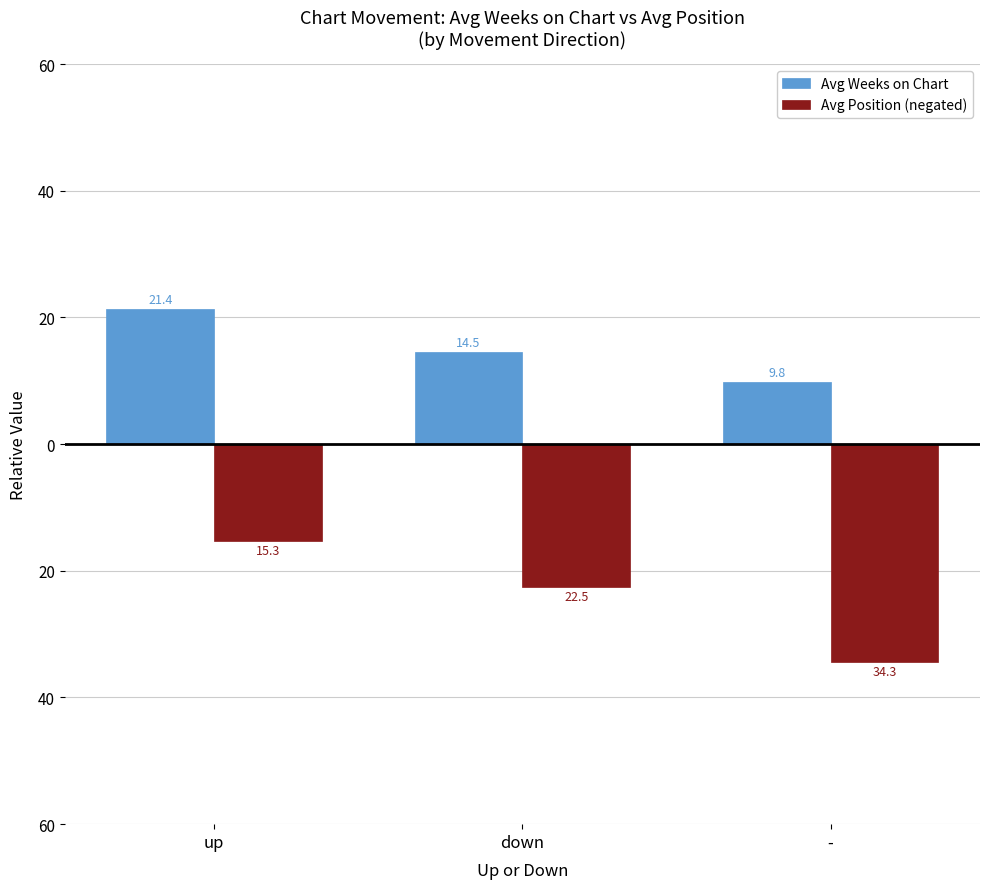

What are all the series names shown in the legend?

Avg Weeks on Chart, Avg Position (negated)